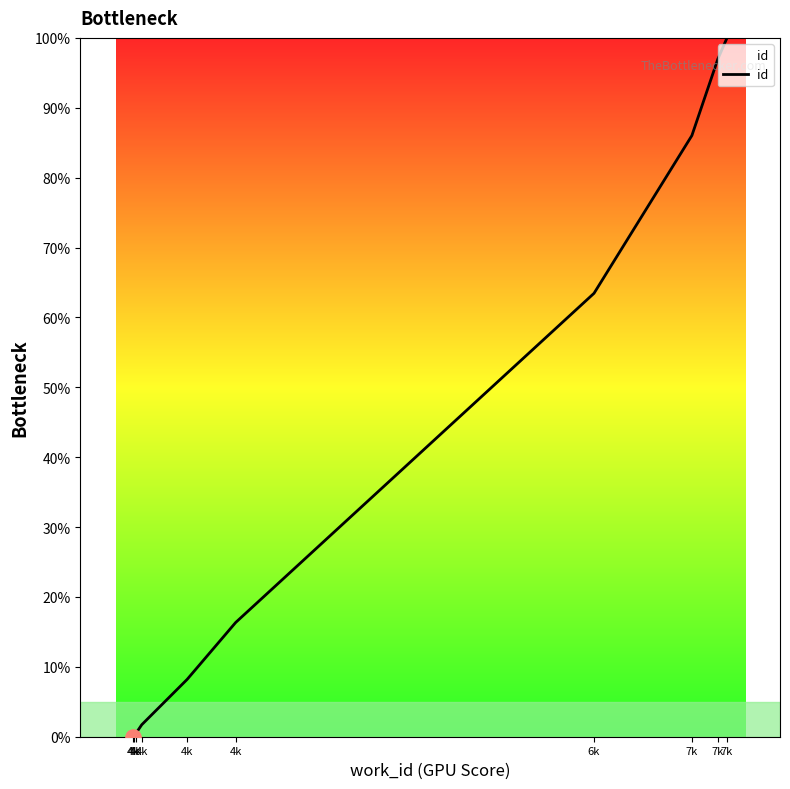

Between 4k and 7k, which is larger?

7k